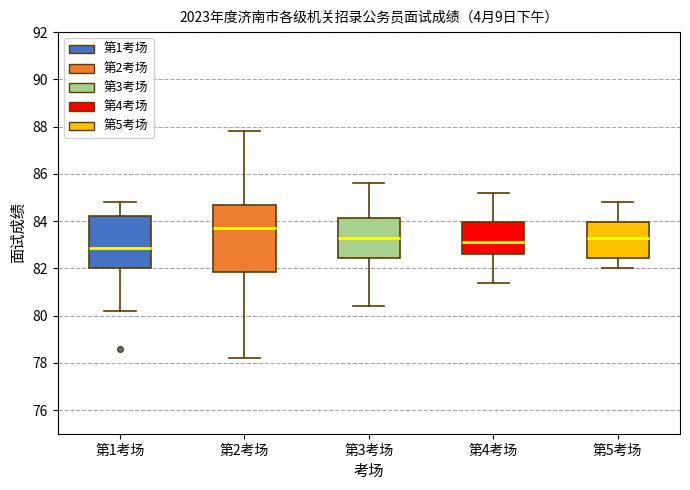

Reading left to right, transcribe this box plot: for each box, give where its median line is, the range the box spans, and where its two whiskers end, as read against the y-axis. The values are not printed on the chart, so give them approximately, as read against the axis.

第1考场: median 82.8, box 82.0 to 84.2, whiskers 80.2 to 84.8
第2考场: median 83.8, box 81.8 to 84.8, whiskers 78.2 to 87.8
第3考场: median 83.4, box 82.4 to 84.2, whiskers 80.4 to 85.6
第4考场: median 83.2, box 82.6 to 84.0, whiskers 81.4 to 85.2
第5考场: median 83.4, box 82.4 to 84.0, whiskers 82.0 to 84.8